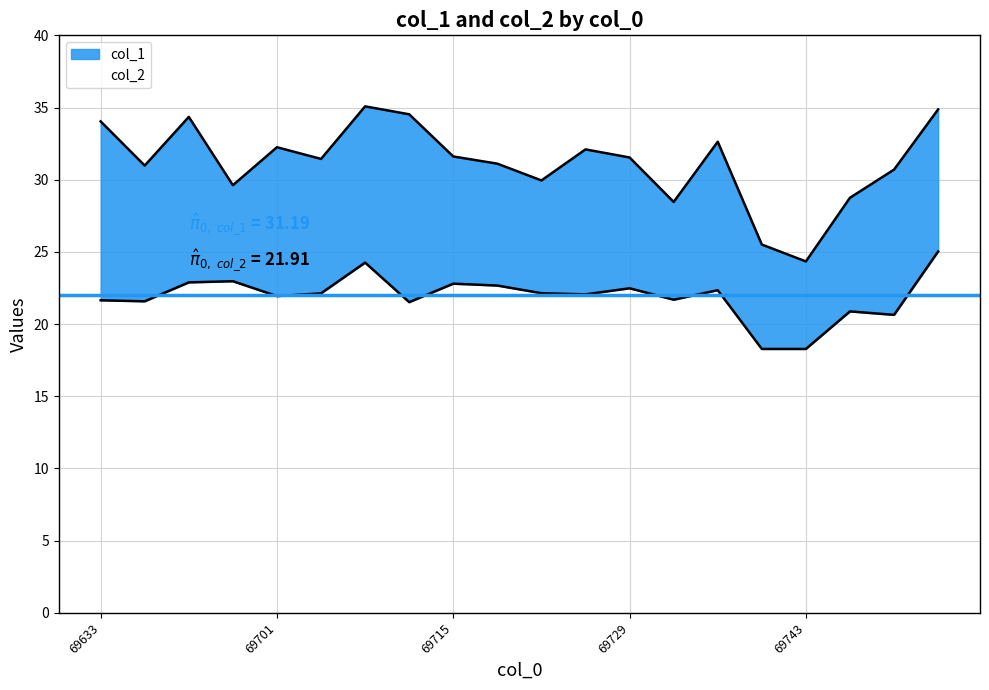

True or false: col_2 and col_1 intersect in this chart.

False